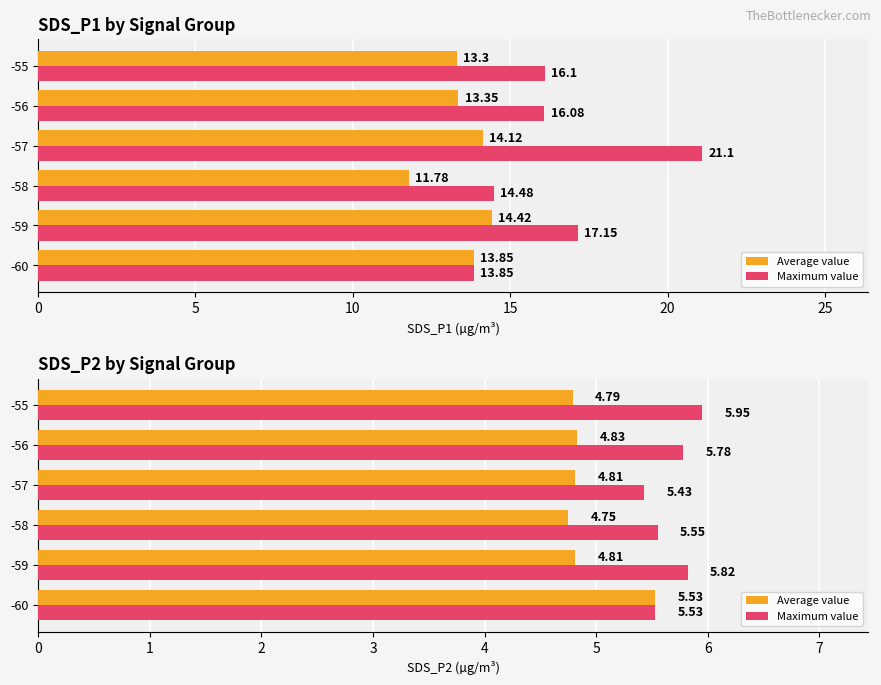

List the series in order of their peak value, highest first.

Maximum value, Average value